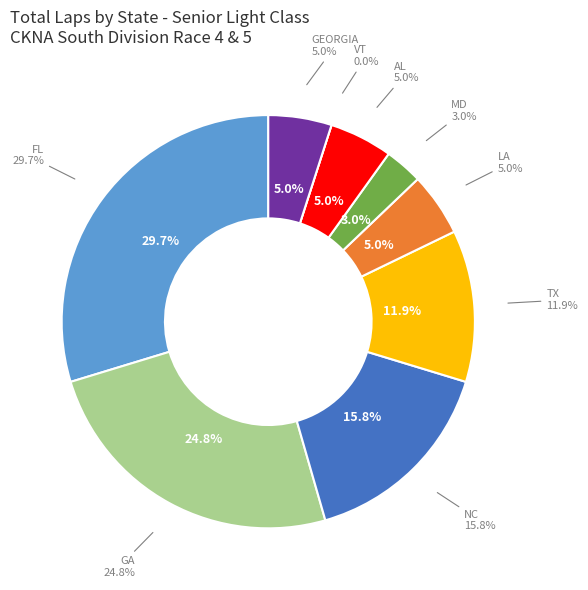

How many segments does this pie chart have?

9